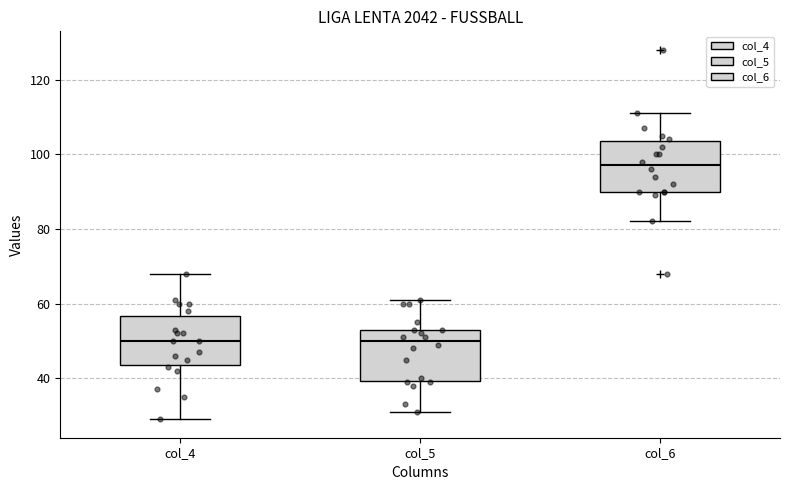

Where is the upper edge of the box for col_5 on the y-axis? The values are not printed on the chart, so give them approximately, as read against the axis.

54